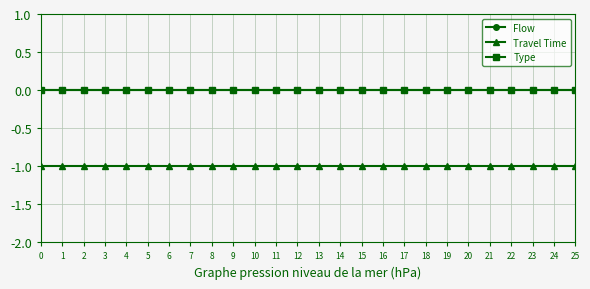

Does the chart have visible grid lines?

Yes